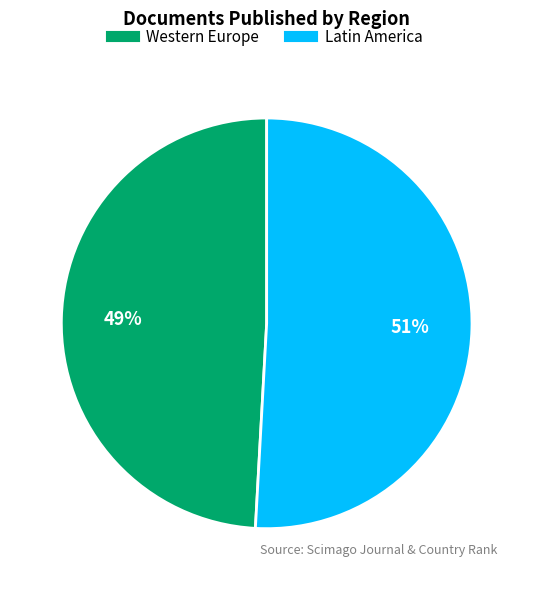

To the nearest percent, what is the average slice percentage?

50%